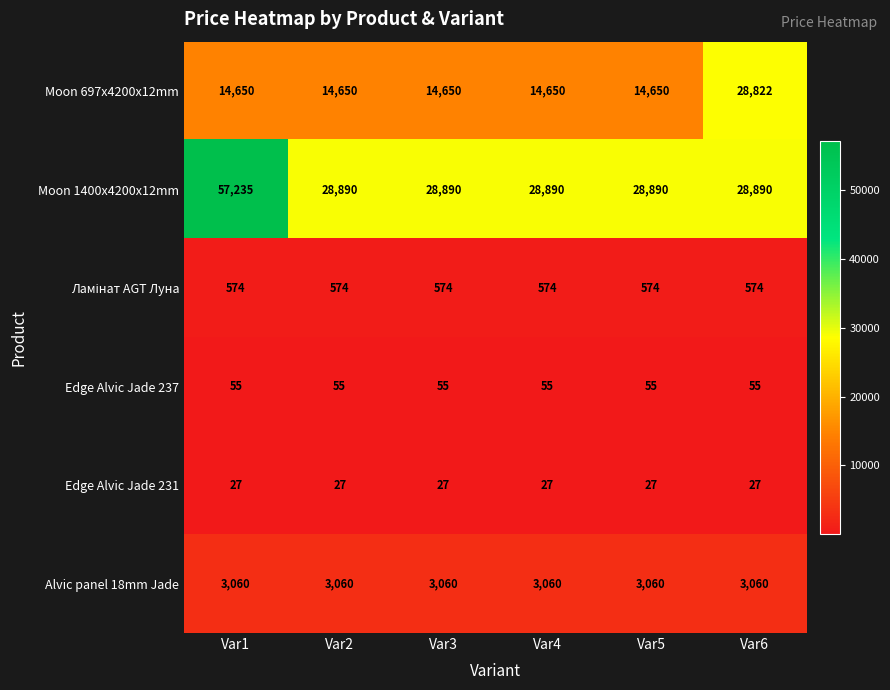

What is the smallest value displayed?

27